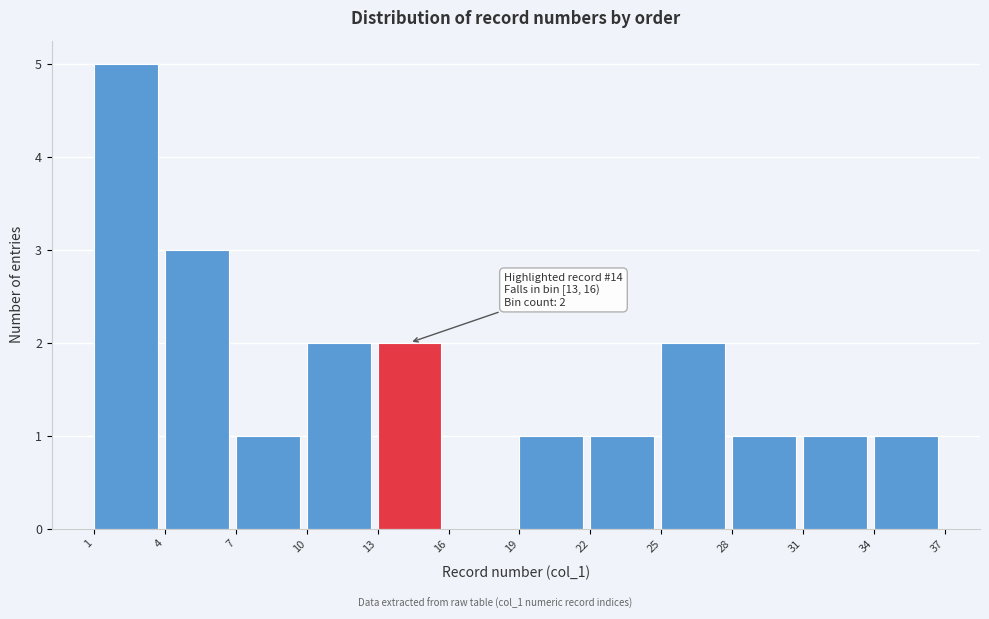

Which range on the x-axis has the tallest bar?

1 to 4